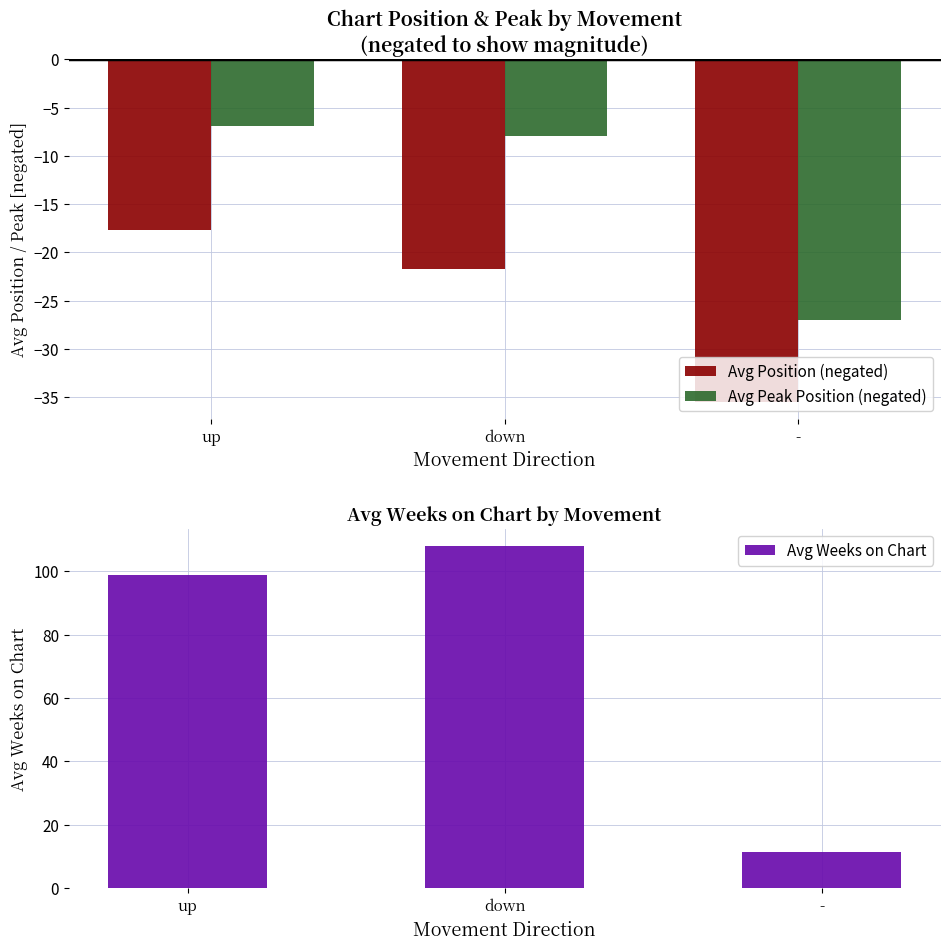

The value of Avg Weeks on Chart at up is 98.9. True or false?

True